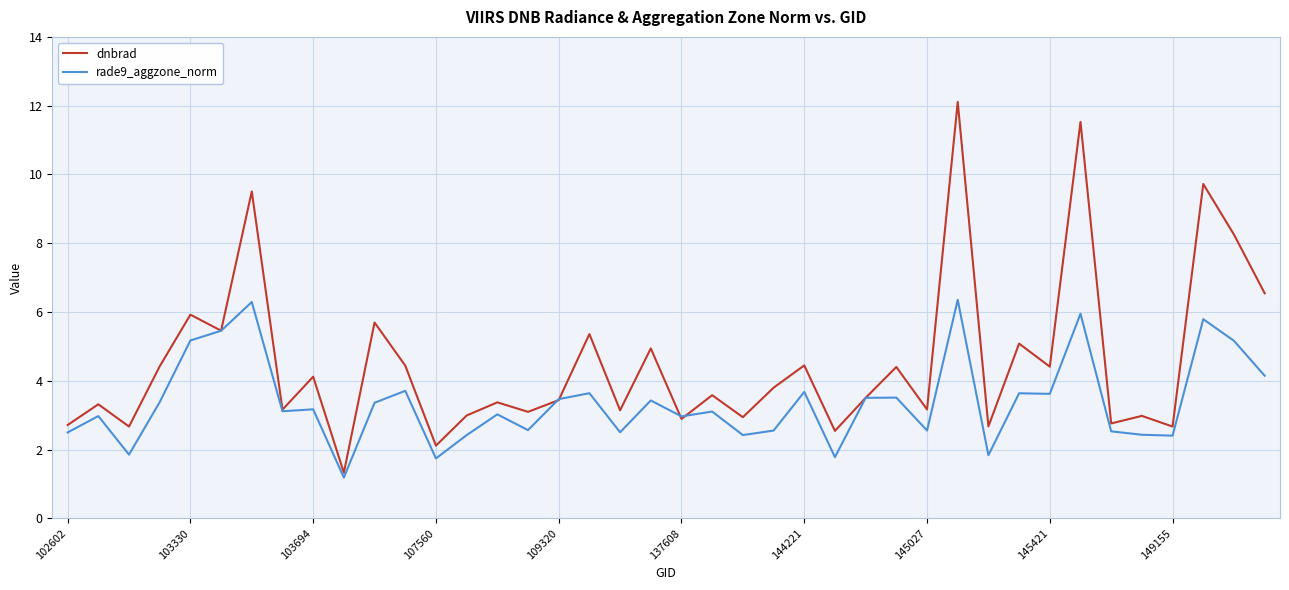

Does the chart have visible grid lines?

Yes